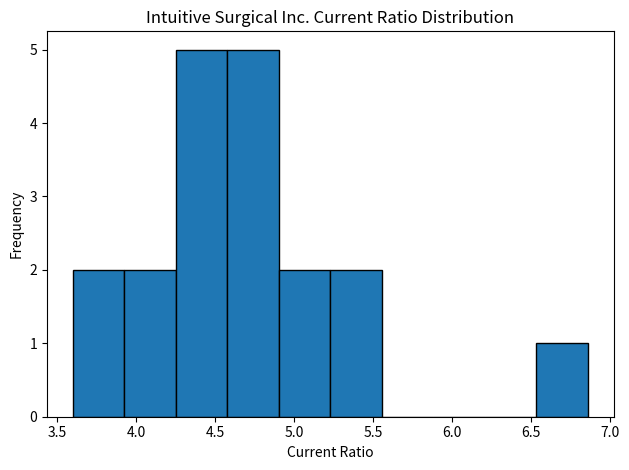

What is the height of the bar covering 4.60 to 4.90 on the x-axis? Neither the bar edges nor the heights are printed on the chart, so give them approximately, as read against the axes.

5